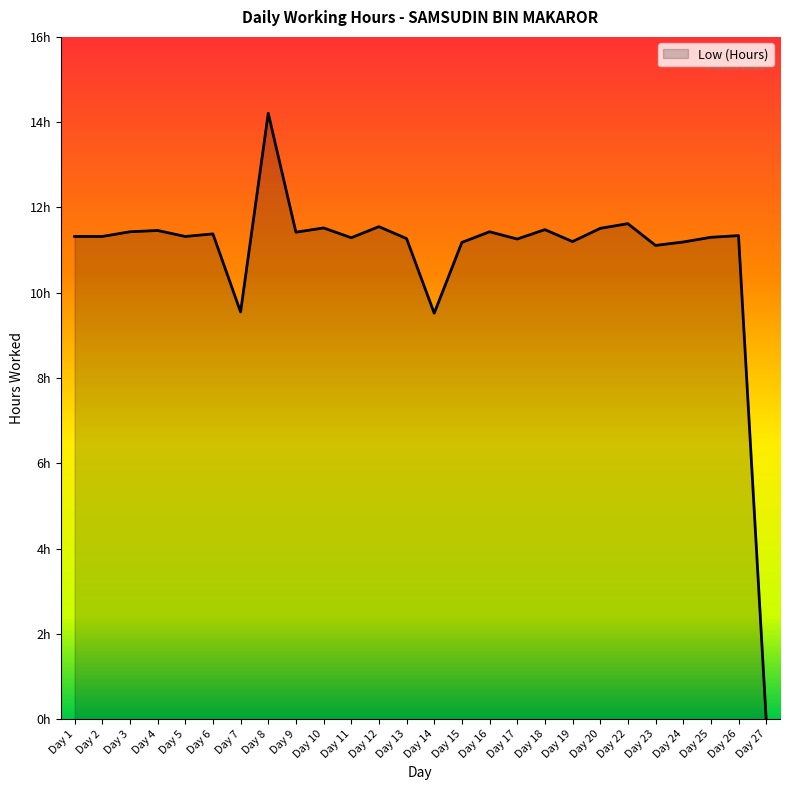

Rank the categories by value from highest to lowest.

Day 8, Day 22, Day 12, Day 10, Day 20, Day 18, Day 4, Day 3, Day 16, Day 9, Day 6, Day 26, Day 1, Day 2, Day 5, Day 25, Day 11, Day 13, Day 17, Day 19, Day 24, Day 15, Day 23, Day 7, Day 14, Day 27